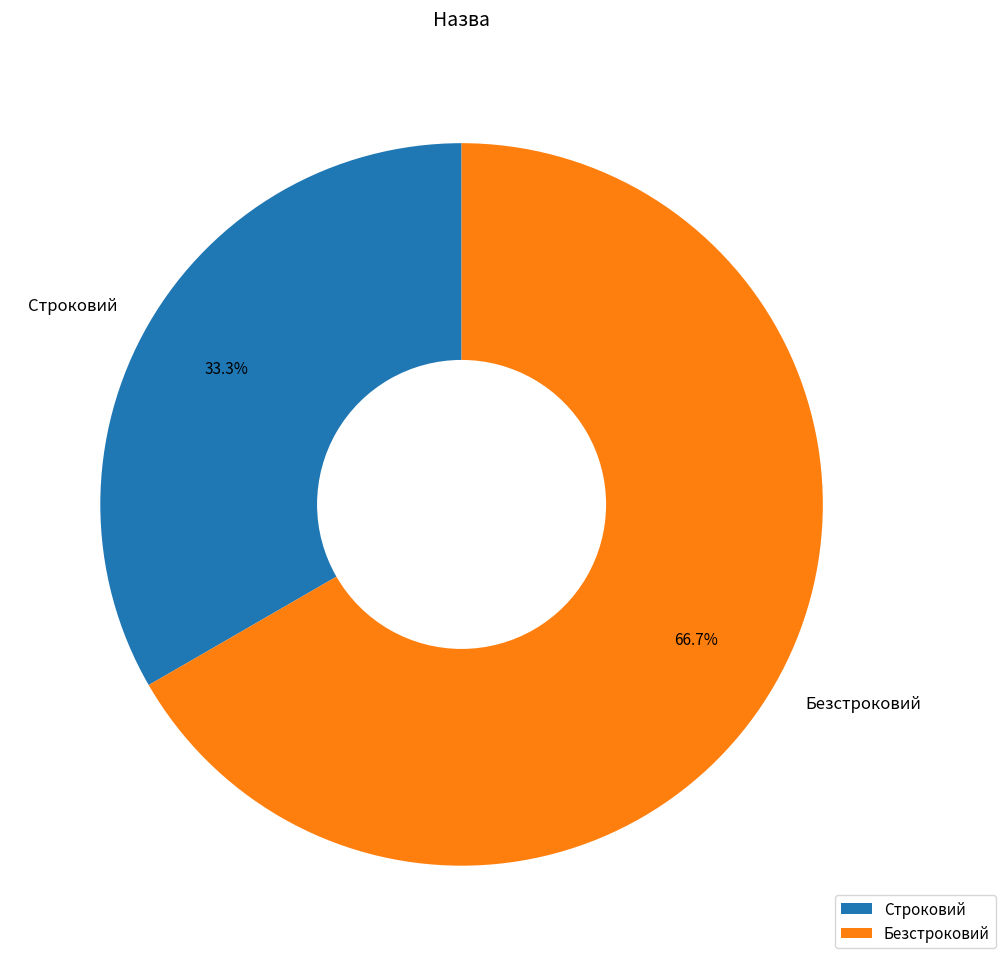

Rank the categories by value from highest to lowest.

Безстроковий, Строковий